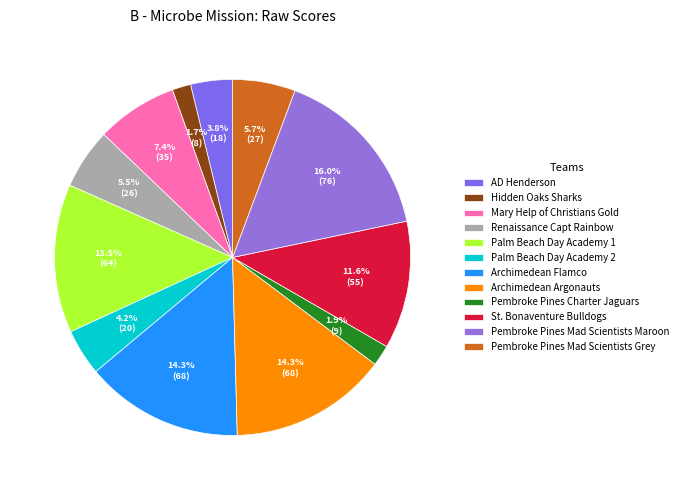

To the nearest percent, what is the difference between the Pembroke Pines Charter Jaguars and Pembroke Pines Mad Scientists Grey slice percentages?

4%